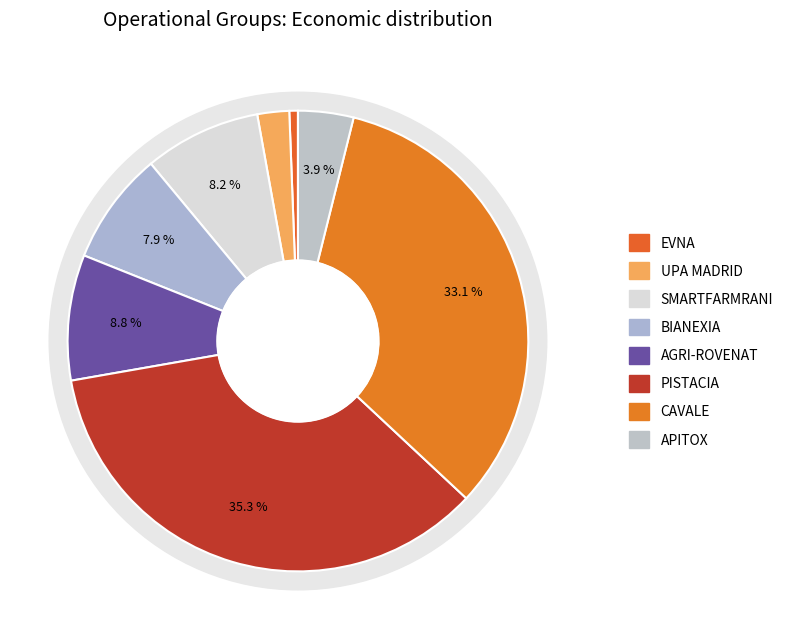

How many segments does this pie chart have?

8